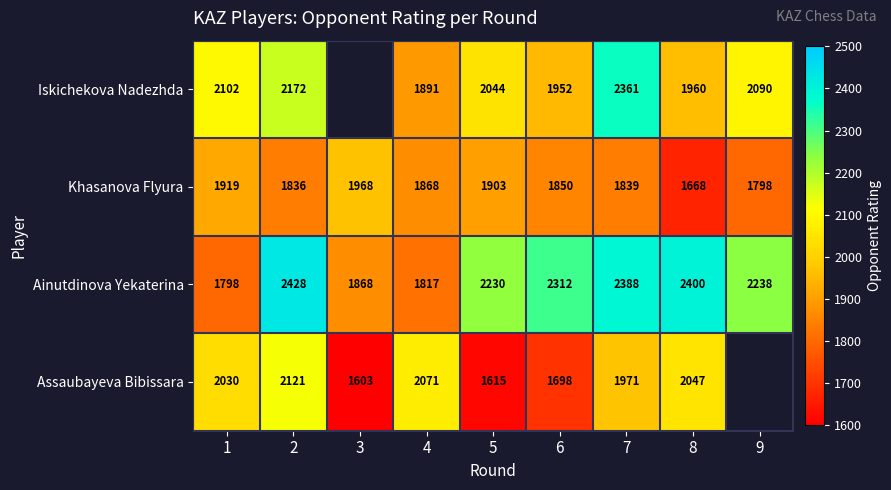

Where is Ainutdinova Yekaterina nearest to the value 2113?

5